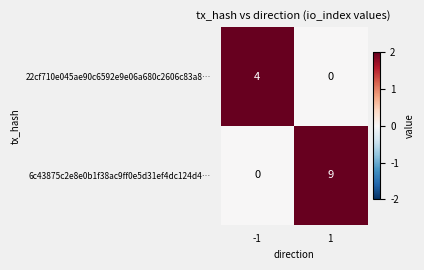

What is the total value across all series at 1?

9